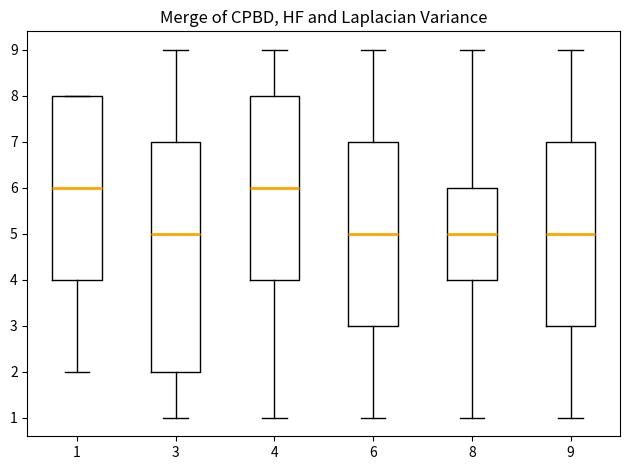

Reading left to right, transcribe this box plot: for each box, give where its median line is, the range the box spans, and where its two whiskers end, as read against the y-axis. The values are not printed on the chart, so give them approximately, as read against the axis.

1: median 6, box 4 to 8, whiskers 2 to 8
3: median 5, box 2 to 7, whiskers 1 to 9
4: median 6, box 4 to 8, whiskers 1 to 9
6: median 5, box 3 to 7, whiskers 1 to 9
8: median 5, box 4 to 6, whiskers 1 to 9
9: median 5, box 3 to 7, whiskers 1 to 9